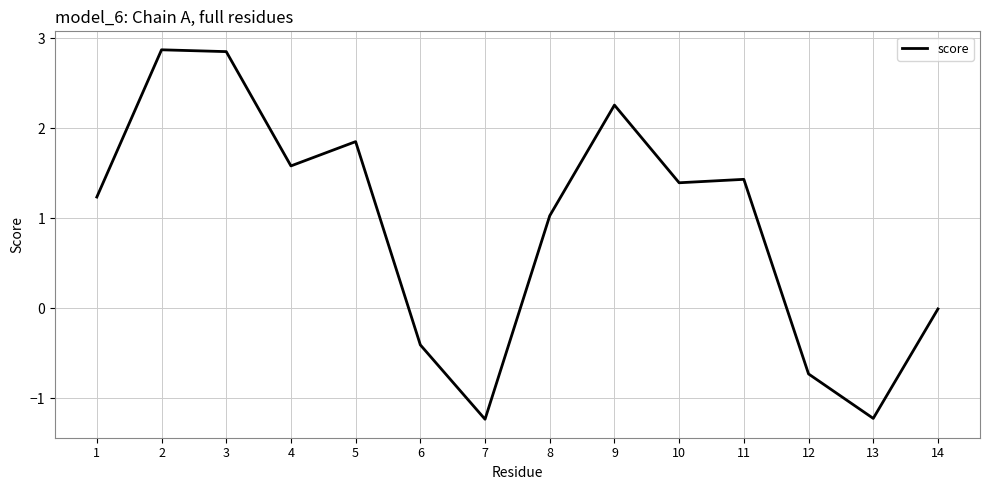

What is the minimum value shown in the chart?

-1.2